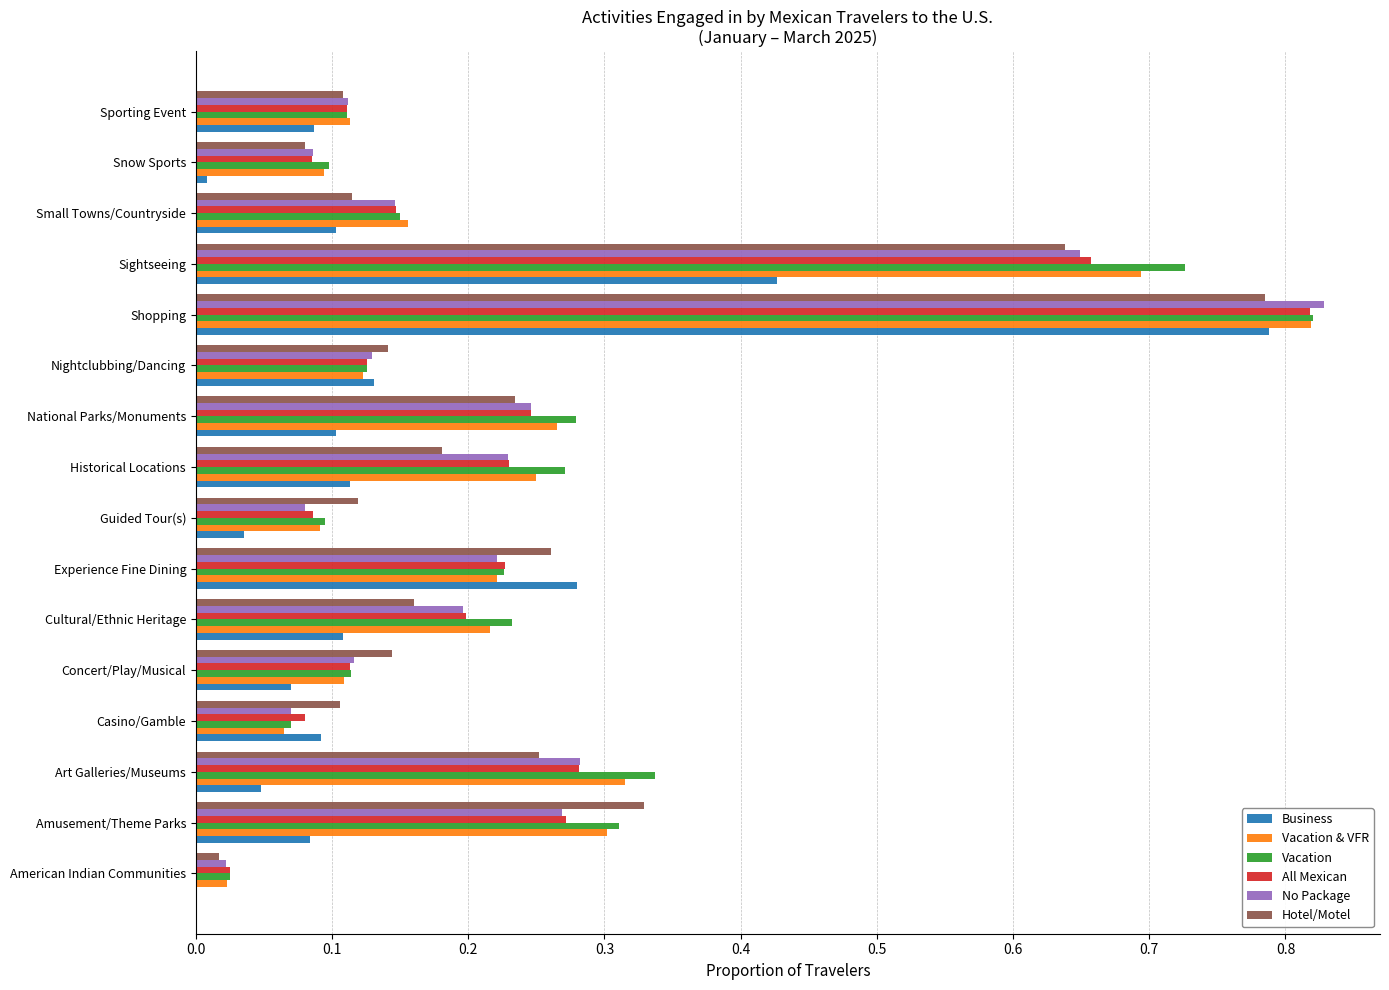

True or false: Vacation has a value of 0.3 at Amusement/Theme Parks.

True